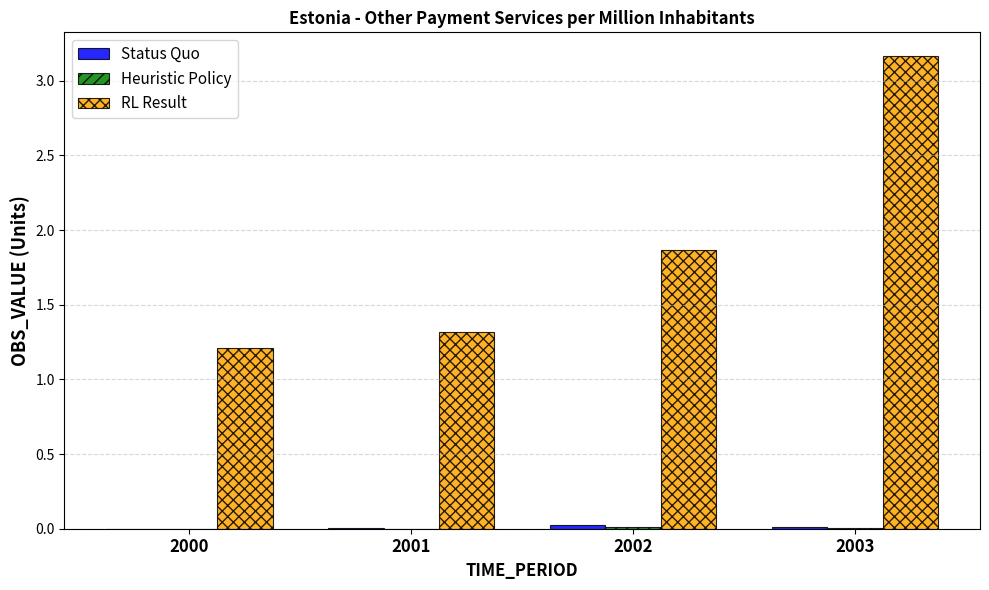

Between 2002 and 2003, which series saw the biggest shift?

RL Result